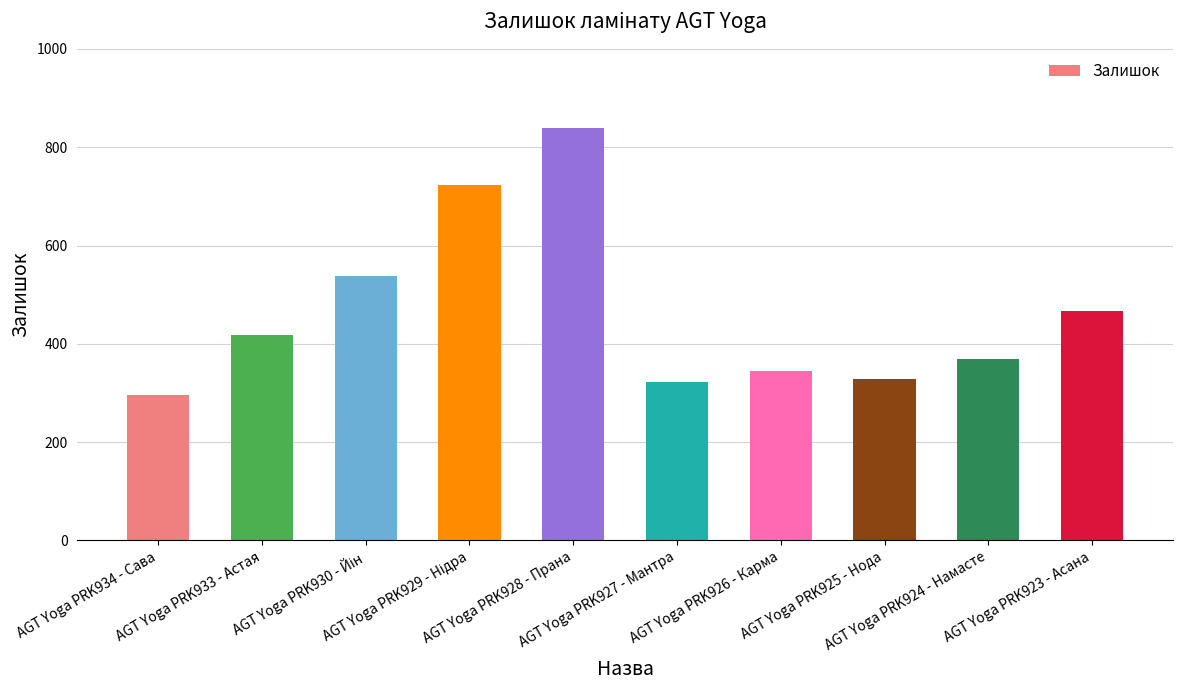

What is the greatest value displayed?

839